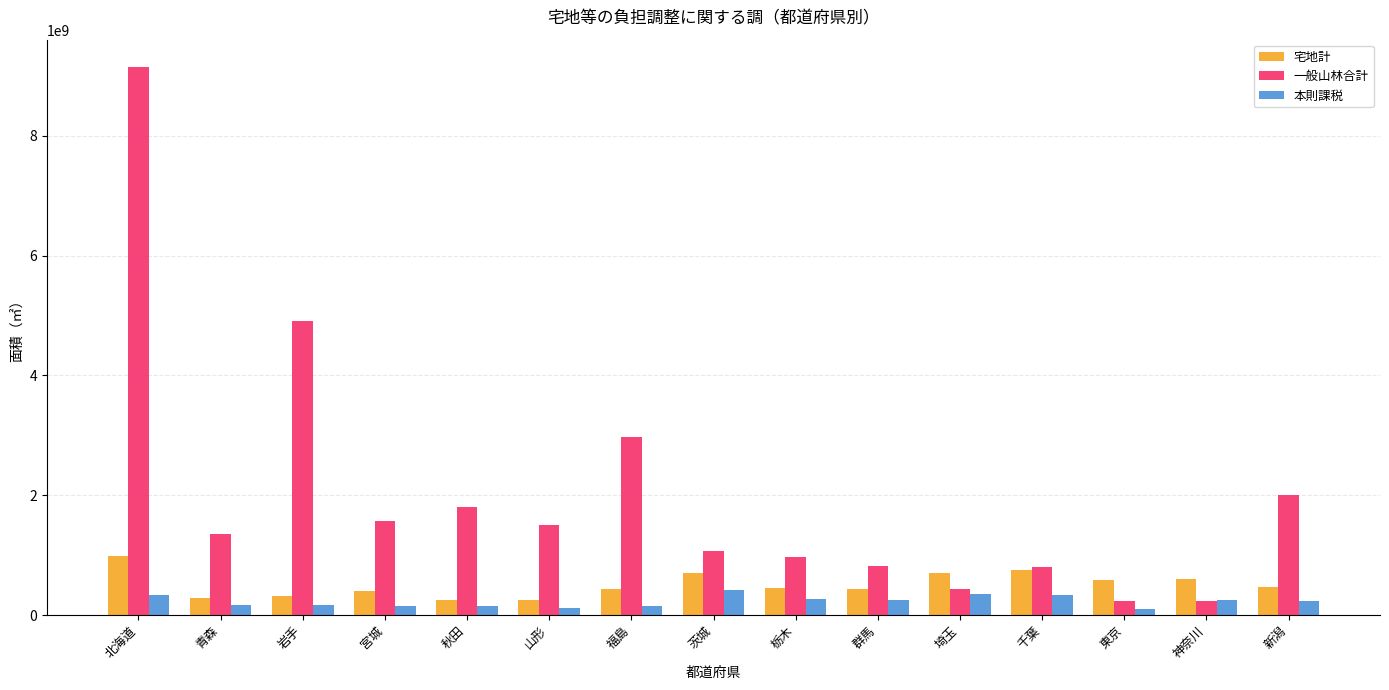

Which series has the widest spread of values?

一般山林合計